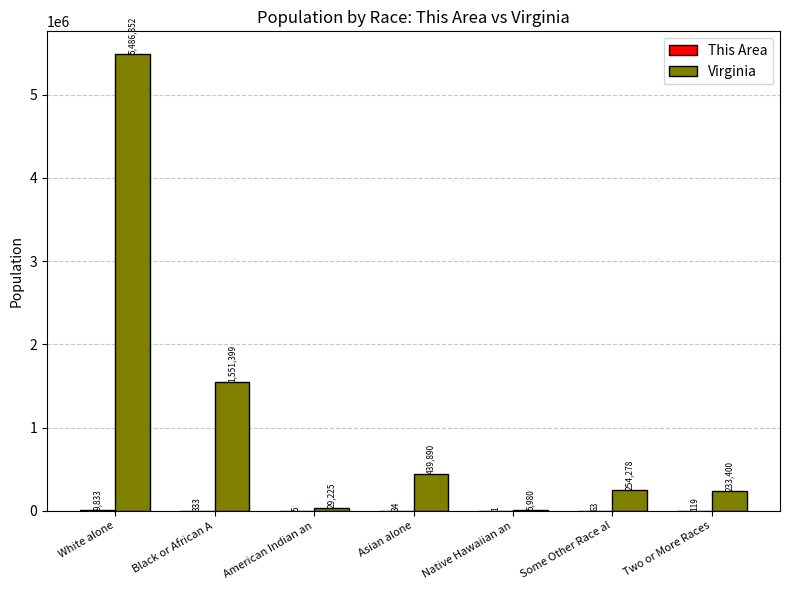

What is the total value across all series at Native Hawaiian an?

5981